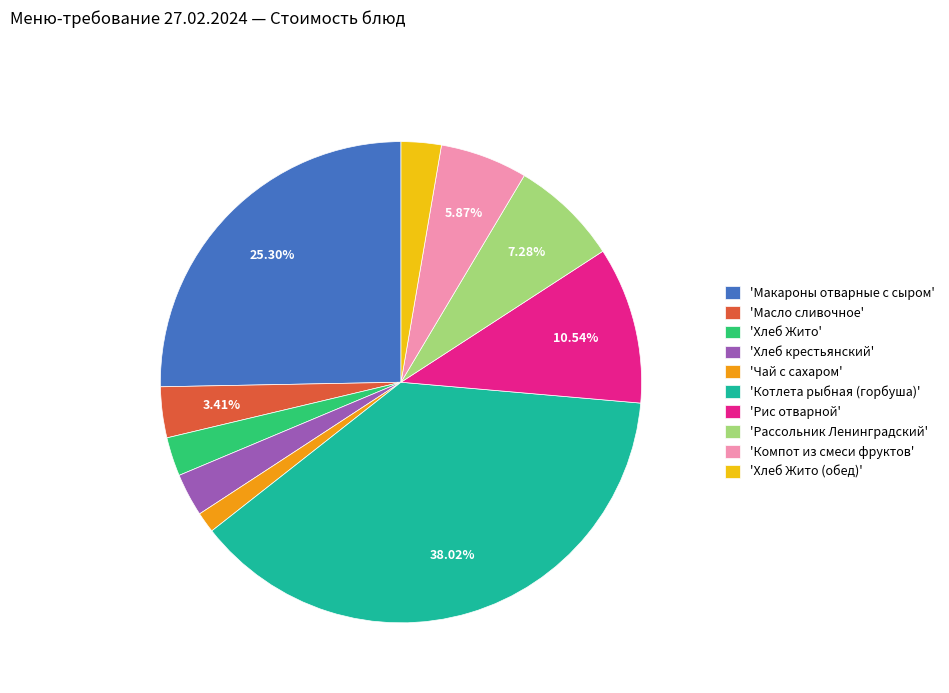

Is there a majority slice in this chart?

No